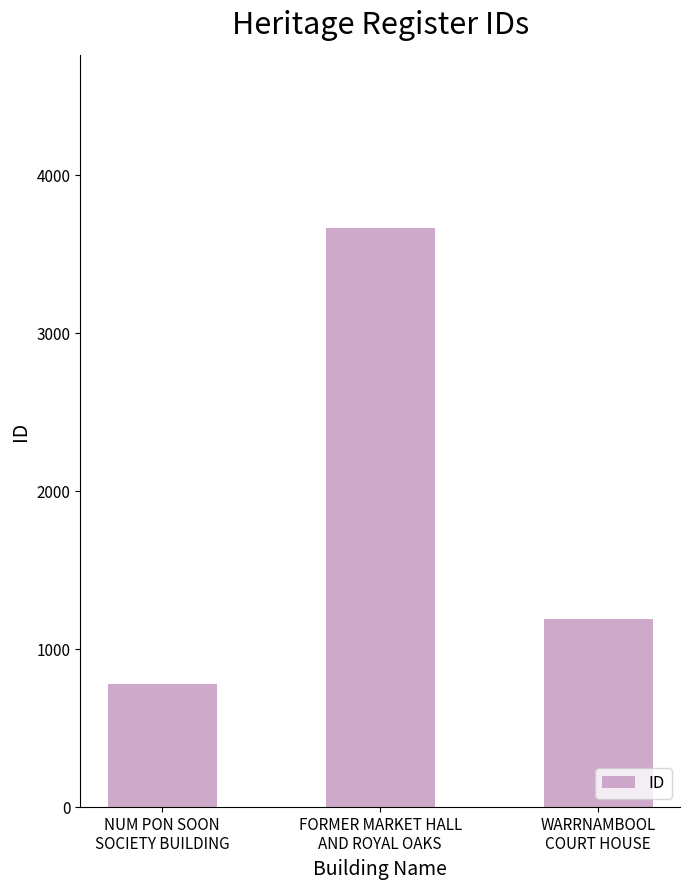

What is the ratio of the value at WARRNAMBOOL
COURT HOUSE to the value at NUM PON SOON
SOCIETY BUILDING?

1.5